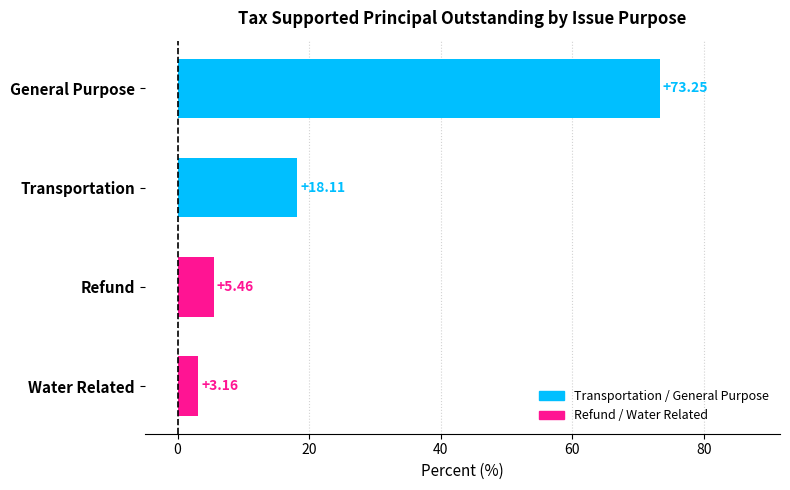

What is the label of the 3rd bar from the top?

Refund